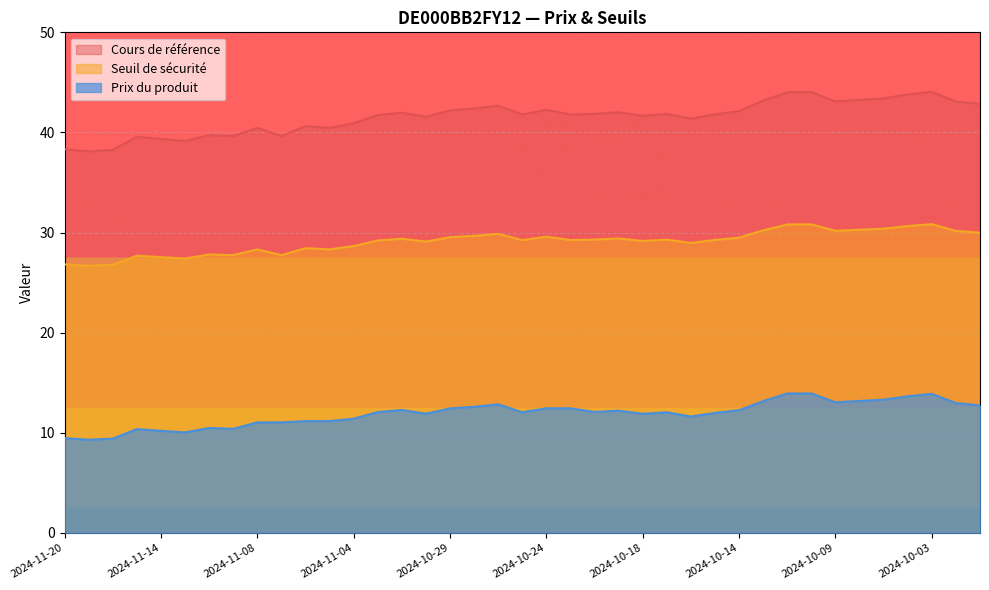

At which category is the sum across all series the highest?

2024-10-03